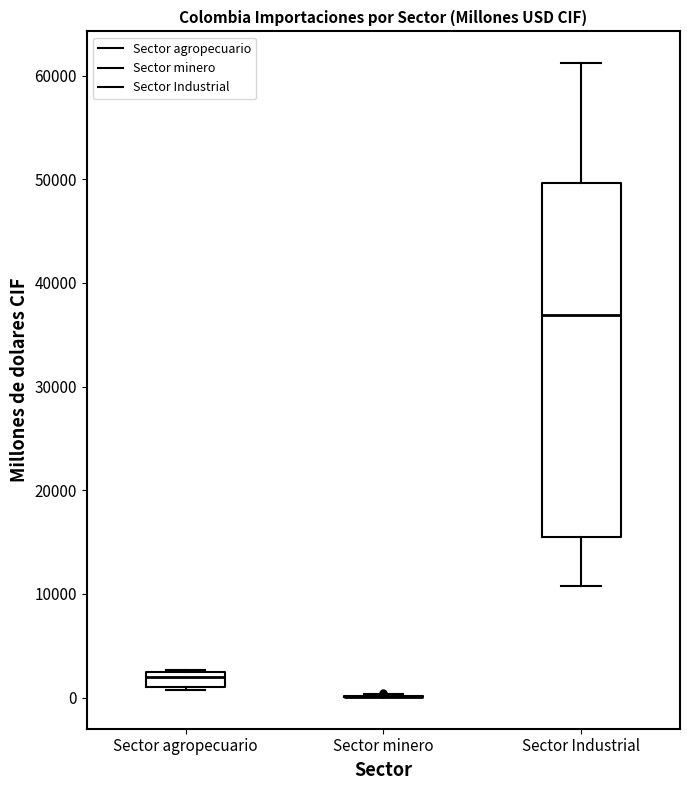

Comparing the boxes themselves (not the whiskers), which one is the tallest?

Sector Industrial